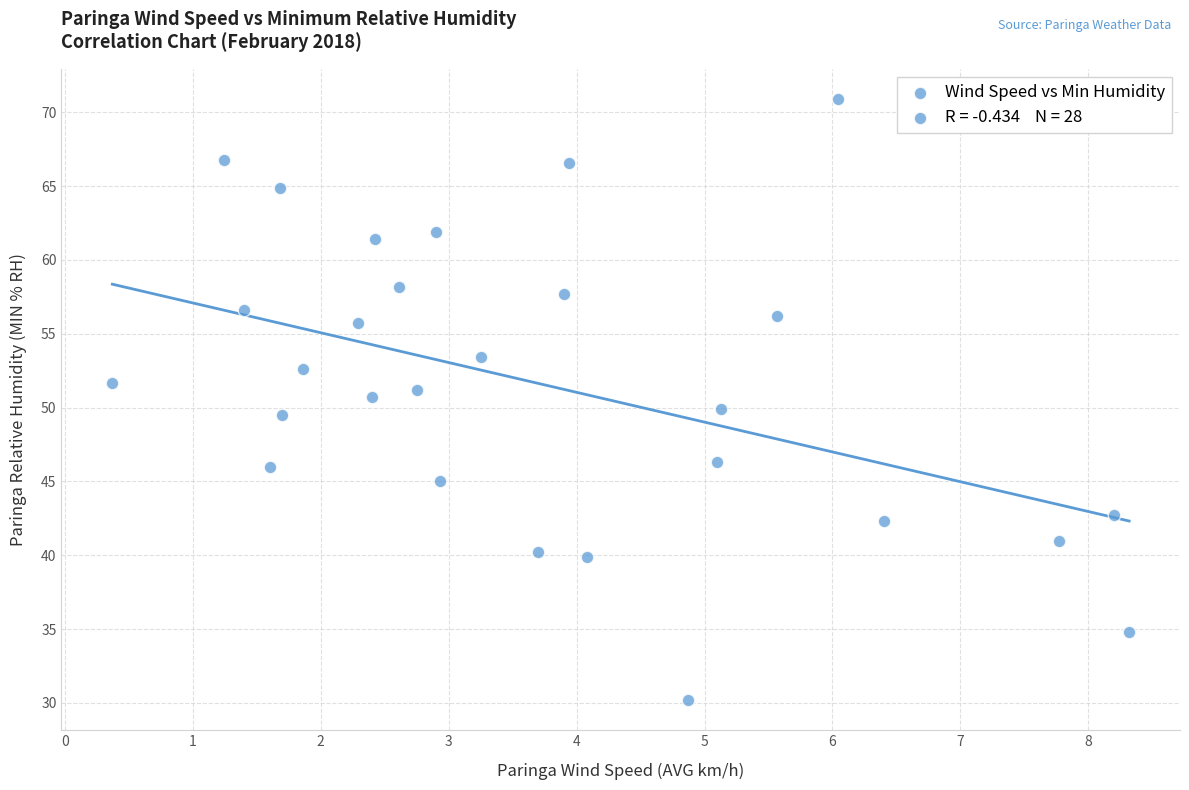

What is the range of Y values (max minus min)?

40.7